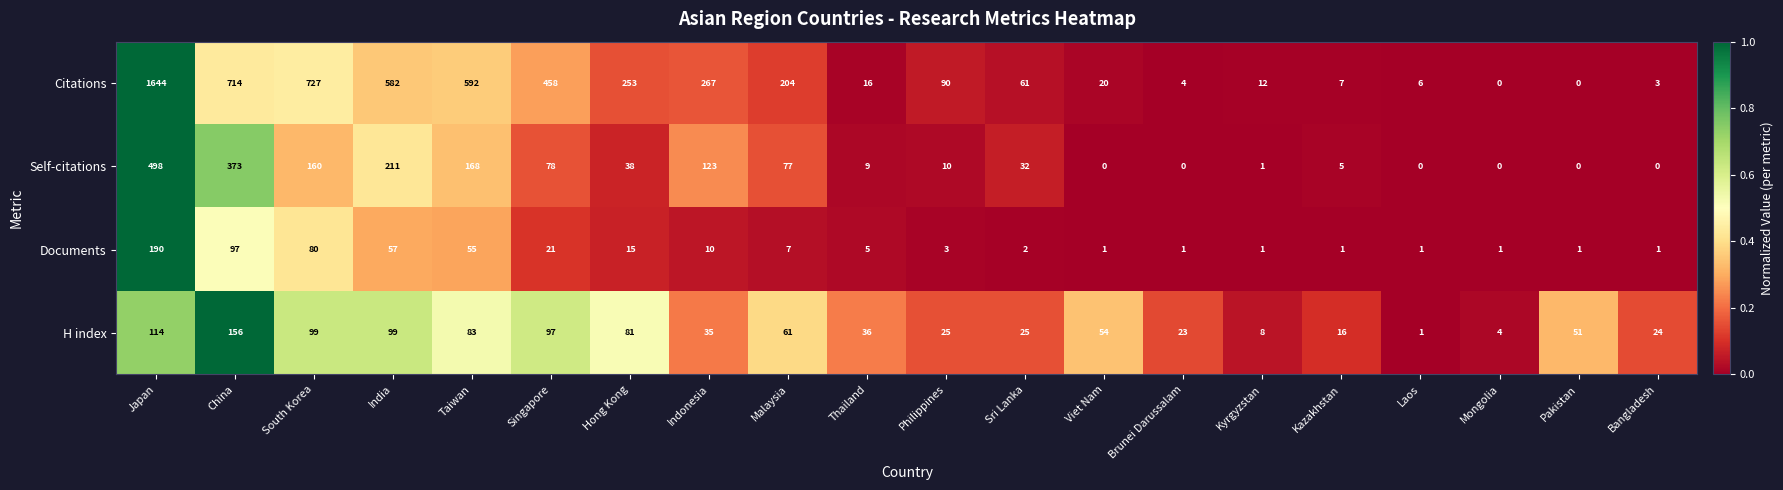

At how many categories does at least one series exceed 0?

20